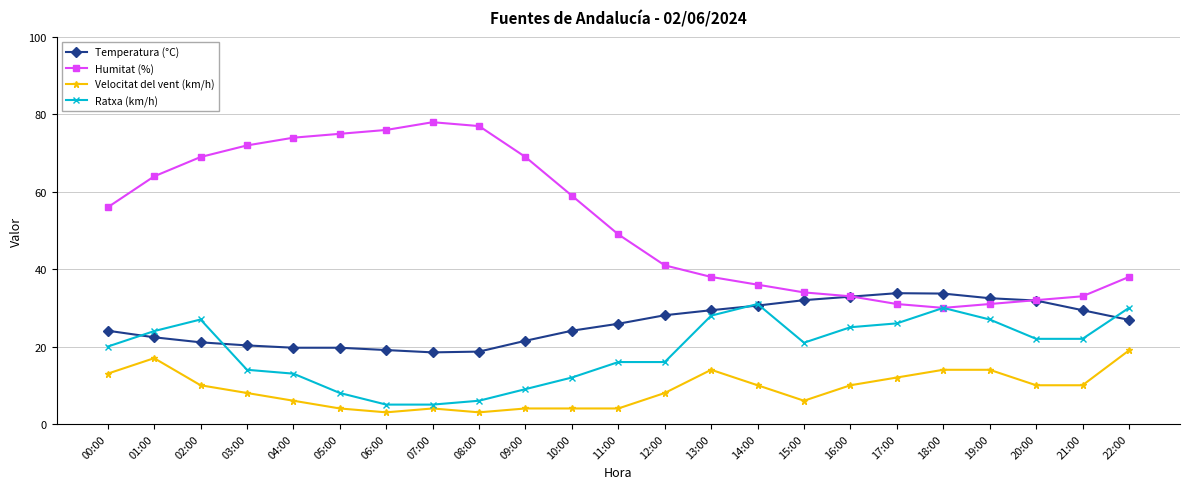

What value does the Temperatura (°C) series have at 13:00?

29.4